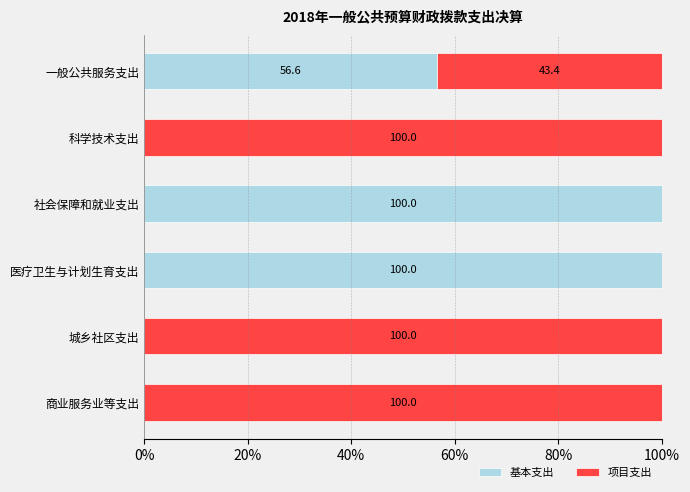

What is the total value across all series at 一般公共服务支出?

100.0